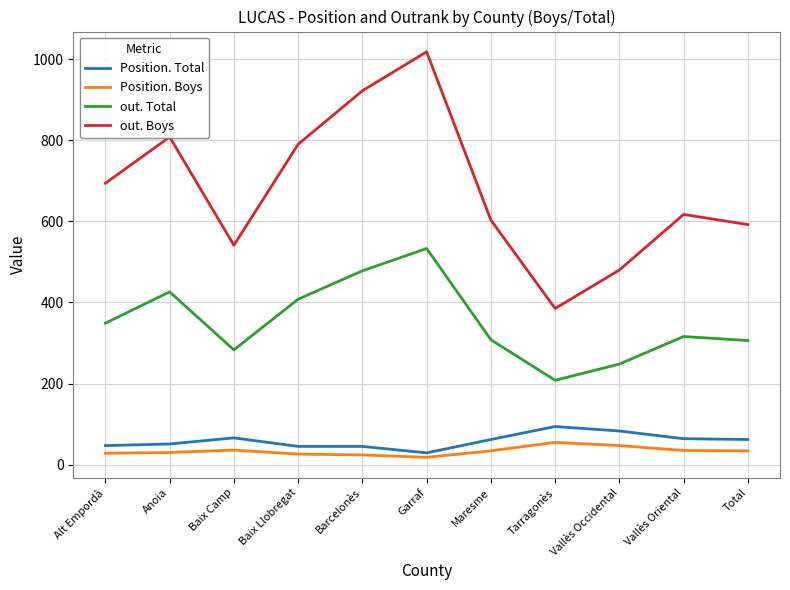

Which category has the lowest value in the out. Boys series?

Tarragonès